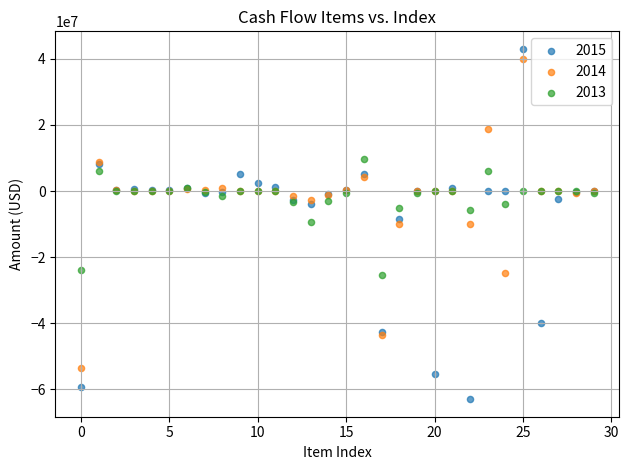

Which series has the widest spread of Y values?

2015